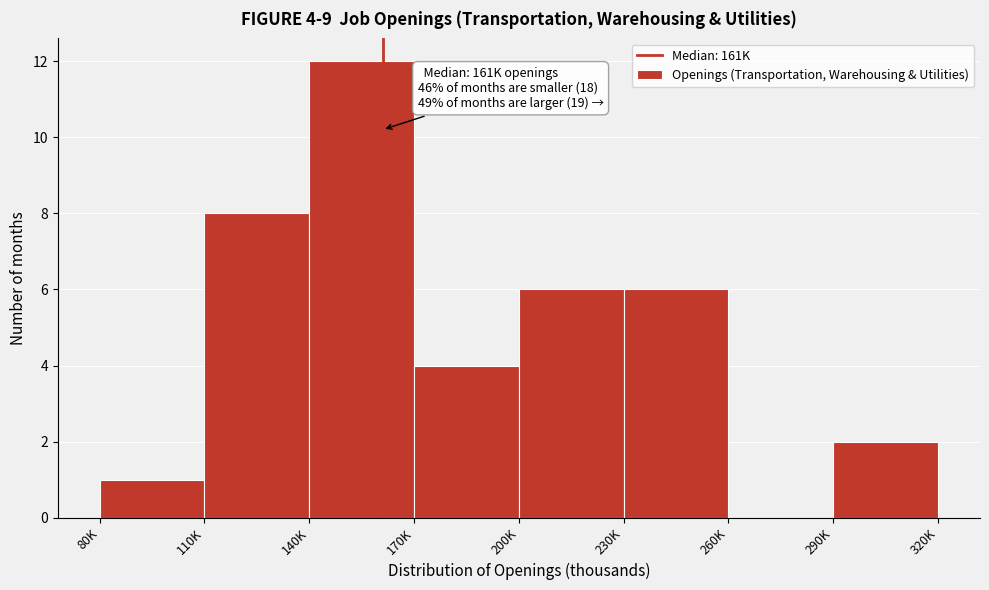

Reading left to right, extract all data points from this chart.

80K=1	110K=8	140K=12	170K=4	200K=6	230K=6	260K=0	290K=2